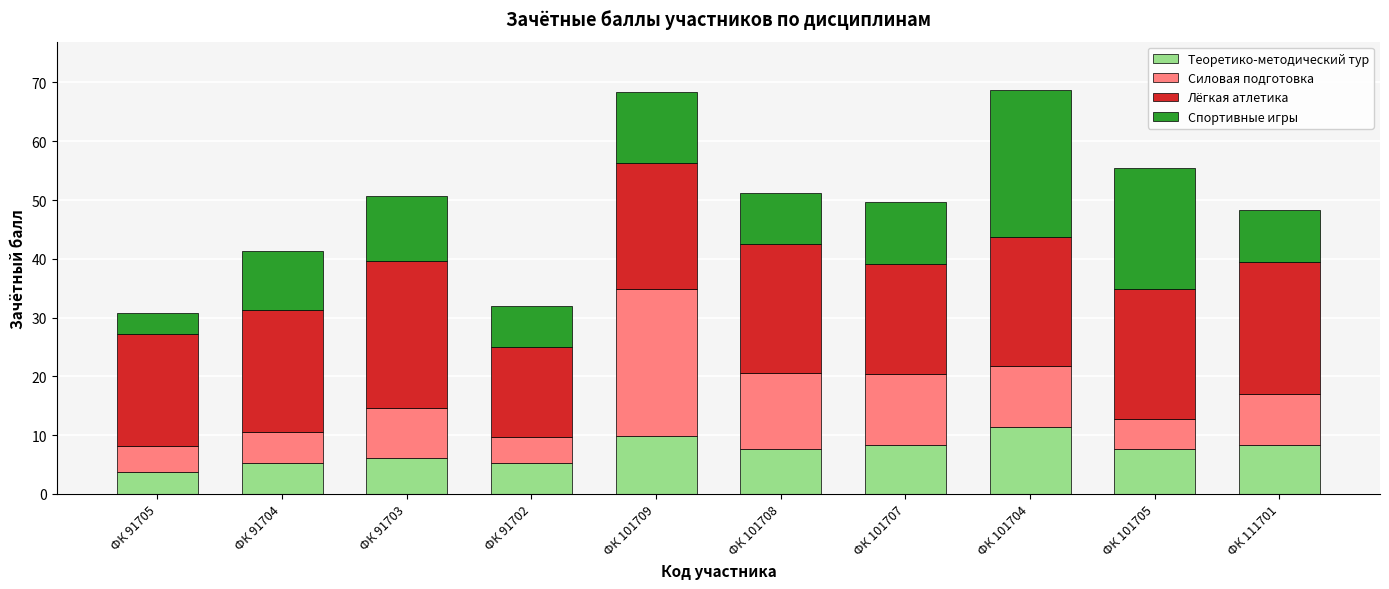

How many series are shown in this chart?

4